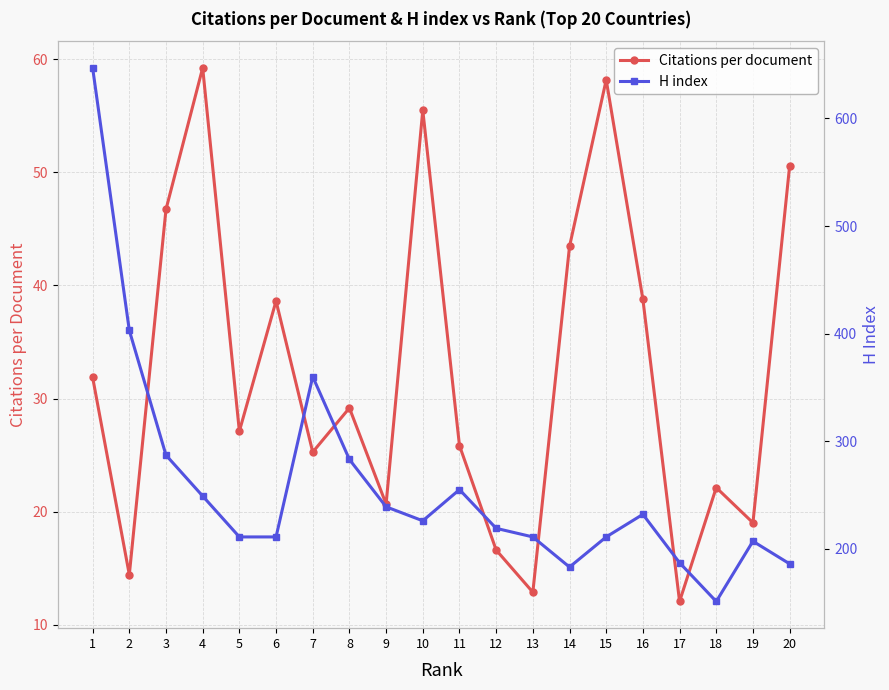

What is the total value across all series at 2?

417.4